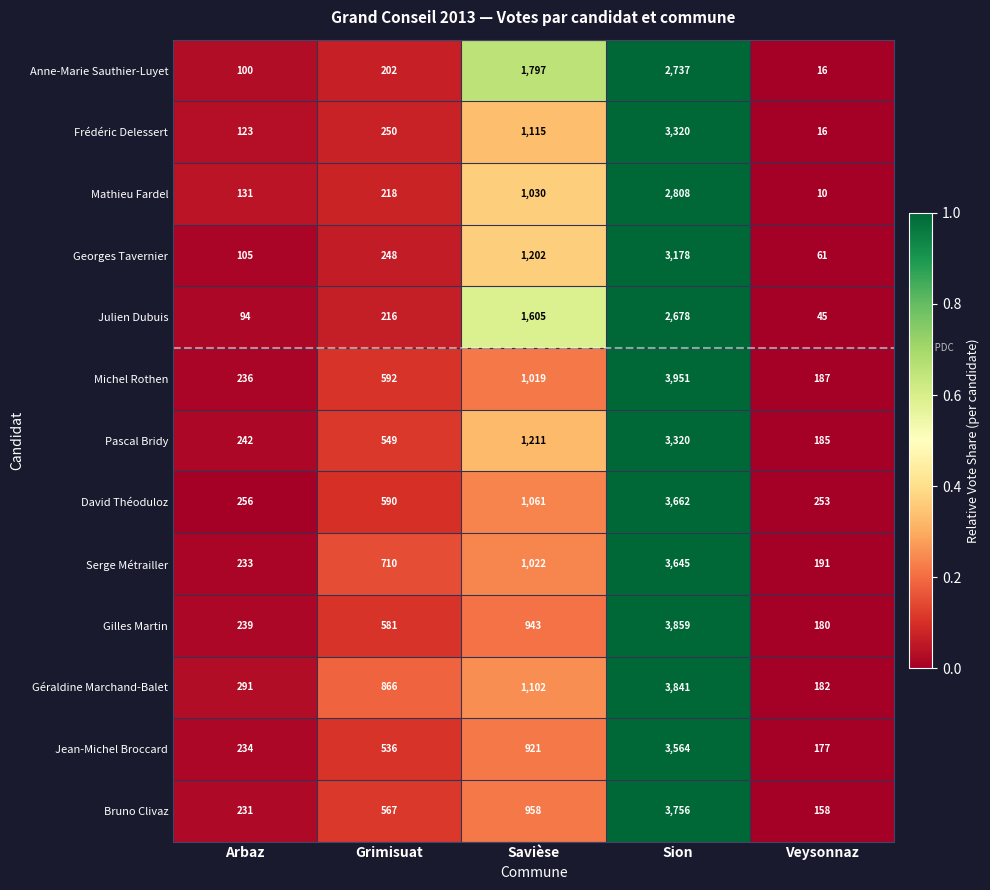

What is the total value across all series at Arbaz?

2515